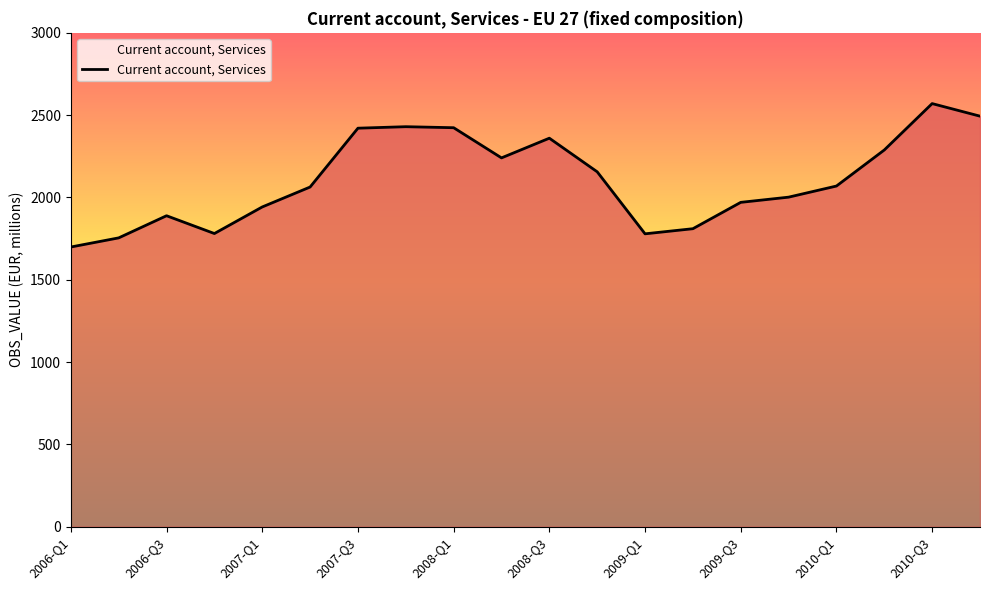

The chart shows a value of 2155.9 at 2008-Q4. True or false?

True